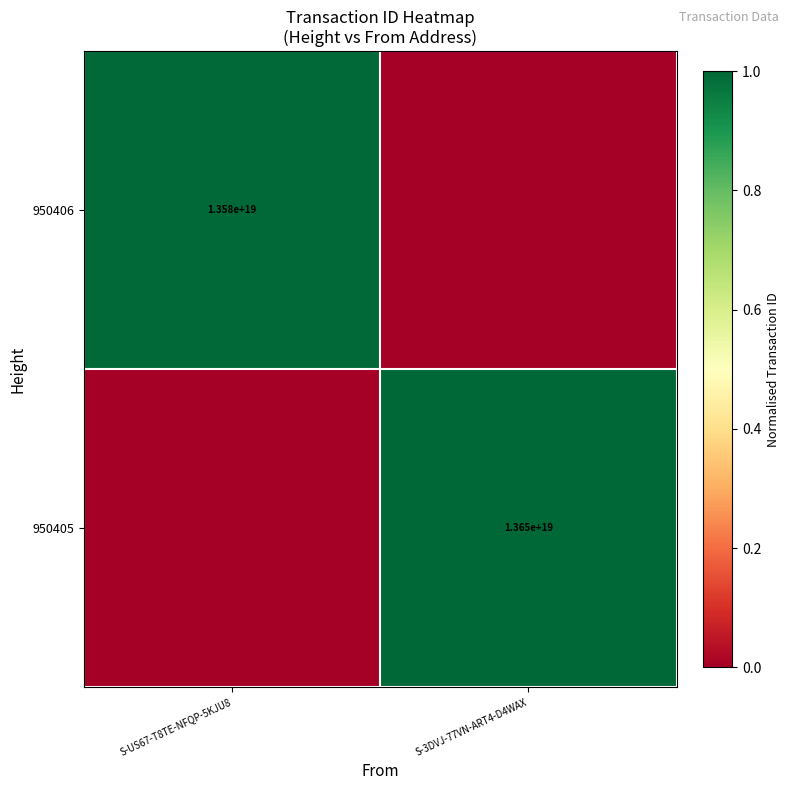

The 950406 series shows 18984118732450947072 at S-US67-T8TE-NFQP-5KJU8. True or false?

False